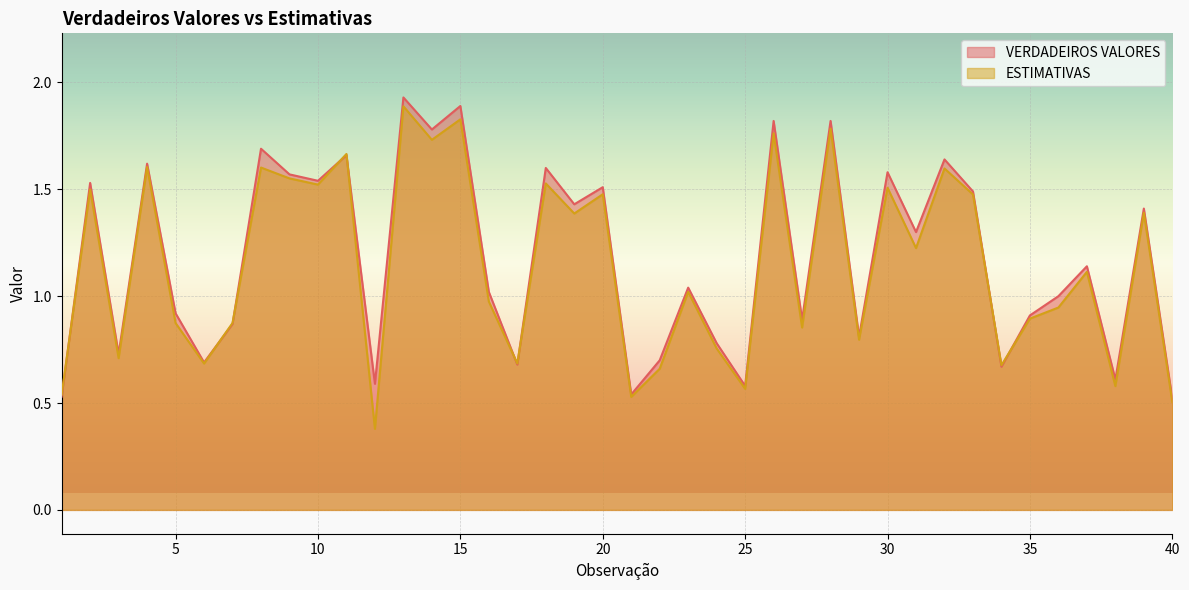

Which series has the largest total across all categories?

VERDADEIROS VALORES